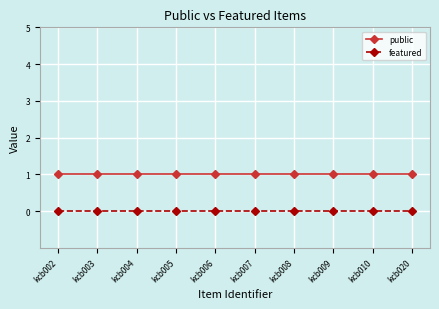

At how many categories does at least one series exceed 0?

10